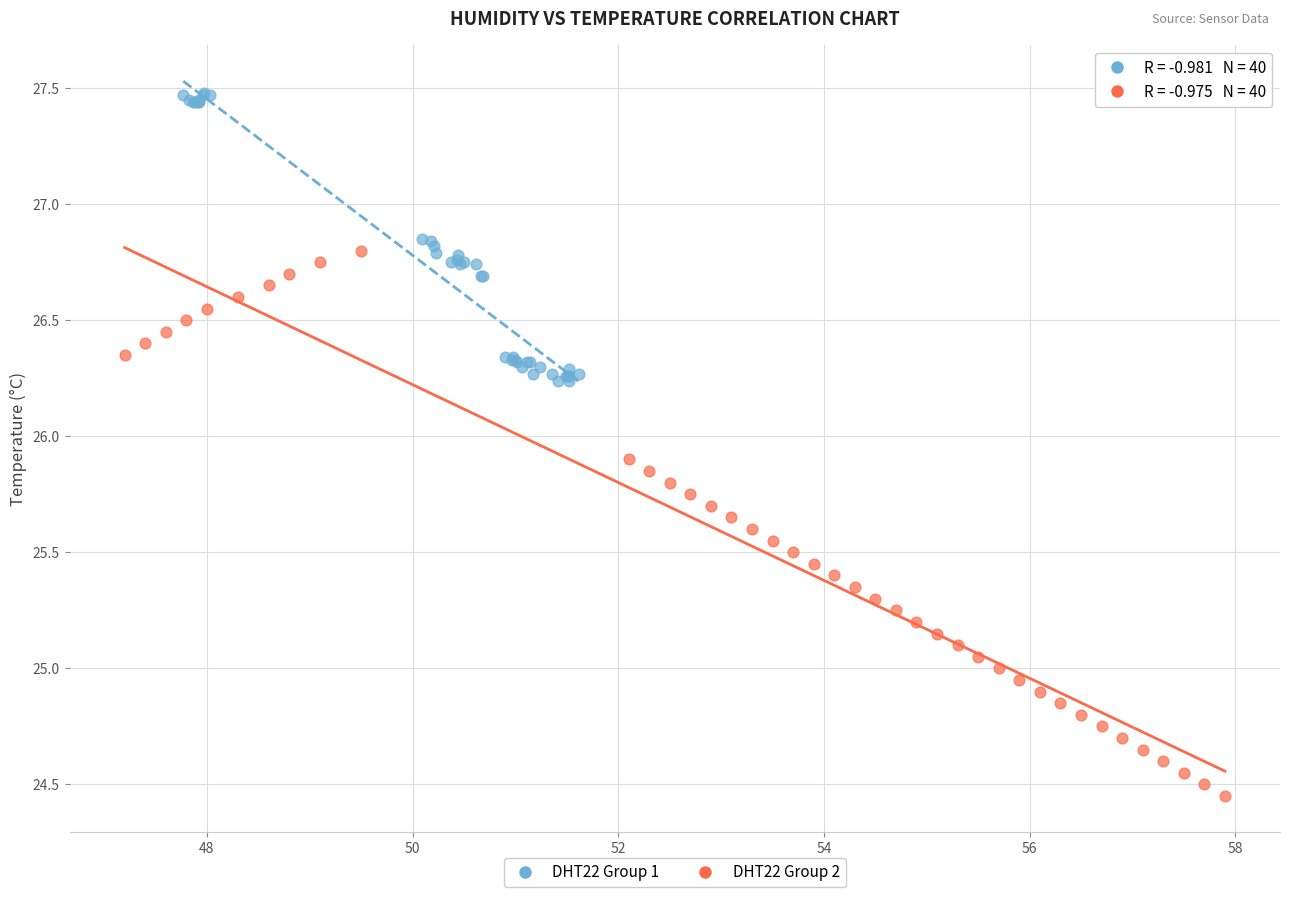

Which series reaches the maximum Y coordinate?

DHT22 Group 1